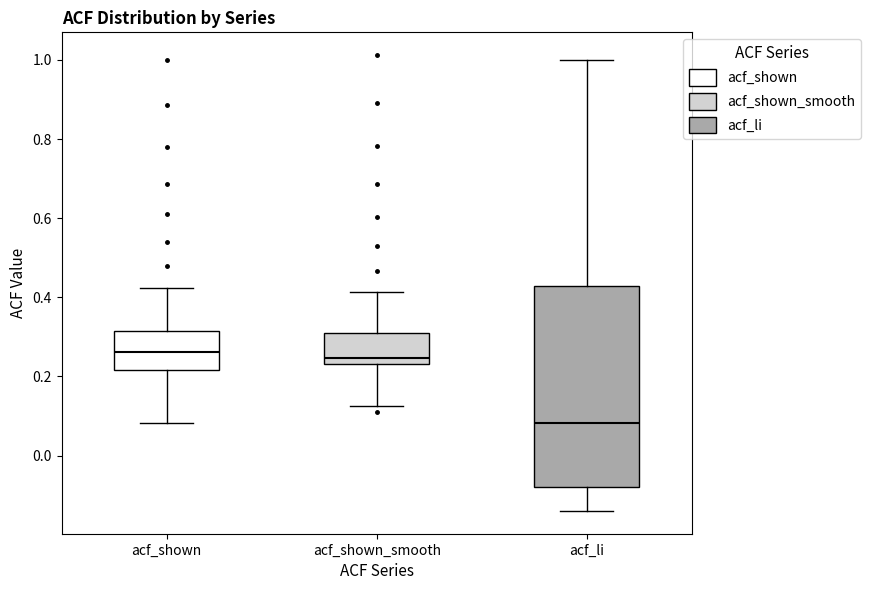

Where does the lower whisker of the box for acf_li end on the y-axis? The values are not printed on the chart, so give them approximately, as read against the axis.

-0.14